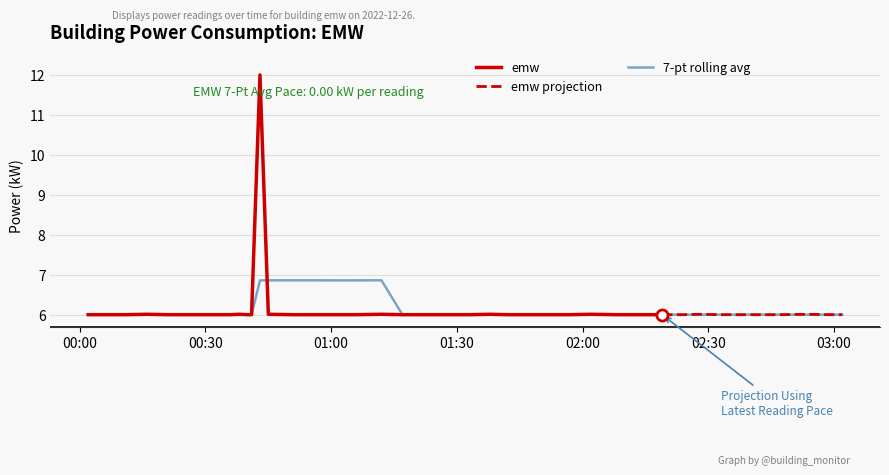

Reading left to right, list all the values displayed in this chart.

6.0	6.0	6.0	6.0	6.0	6.0	6.0	6.0	6.0	6.0	6.0	12.0	6.0	6.0	6.0	6.0	6.0	6.0	6.0	6.0	6.0	6.0	6.0	6.0	6.0	6.0	6.0	6.0	6.0	6.0	6.0	6.0	6.0	6.0	6.0	6.0	6.0	6.0	6.0	6.0